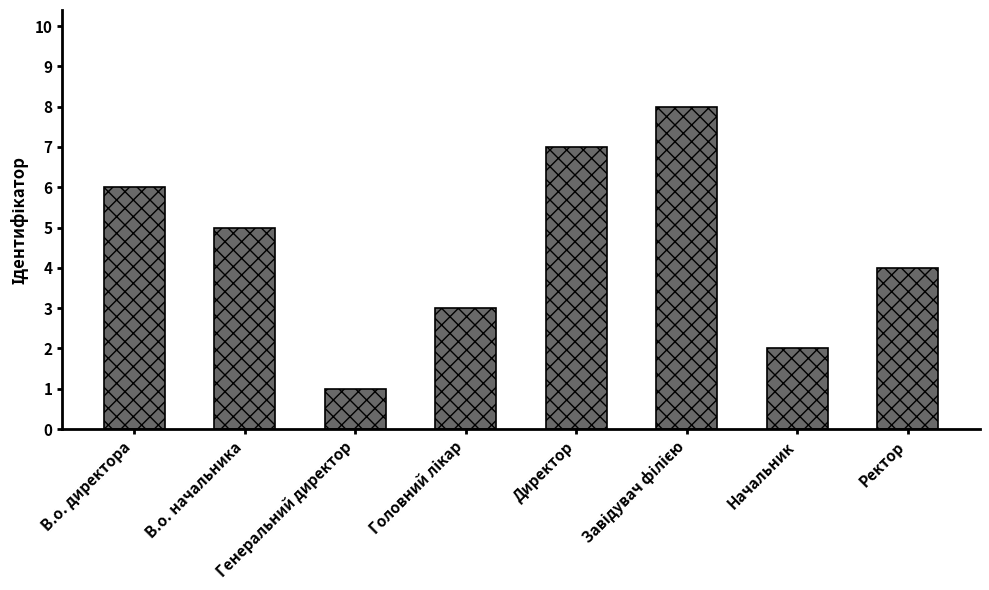

Count the number of data series in this chart.

1